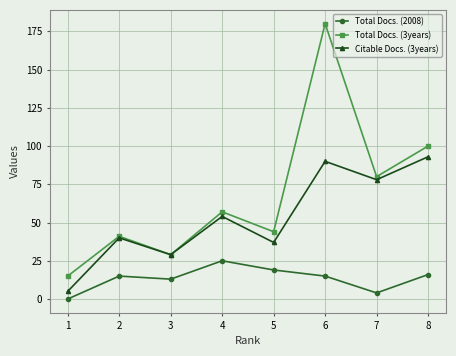

Between 1 and 2, which series saw the biggest shift?

Citable Docs. (3years)